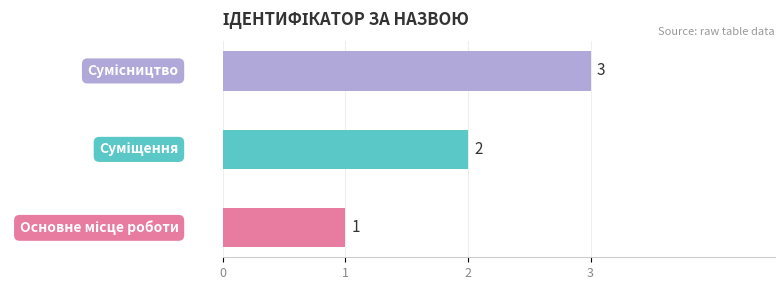

What is the sum of all values?

6